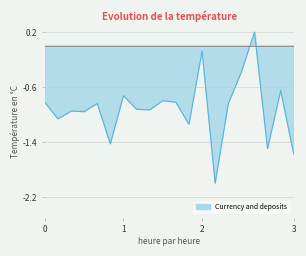

How many values are above zero?

1